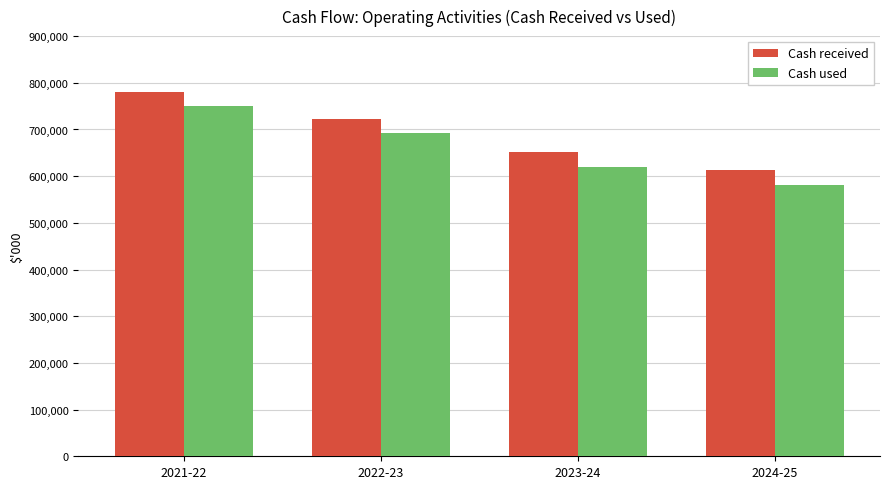

At which category is the sum across all series the highest?

2021-22